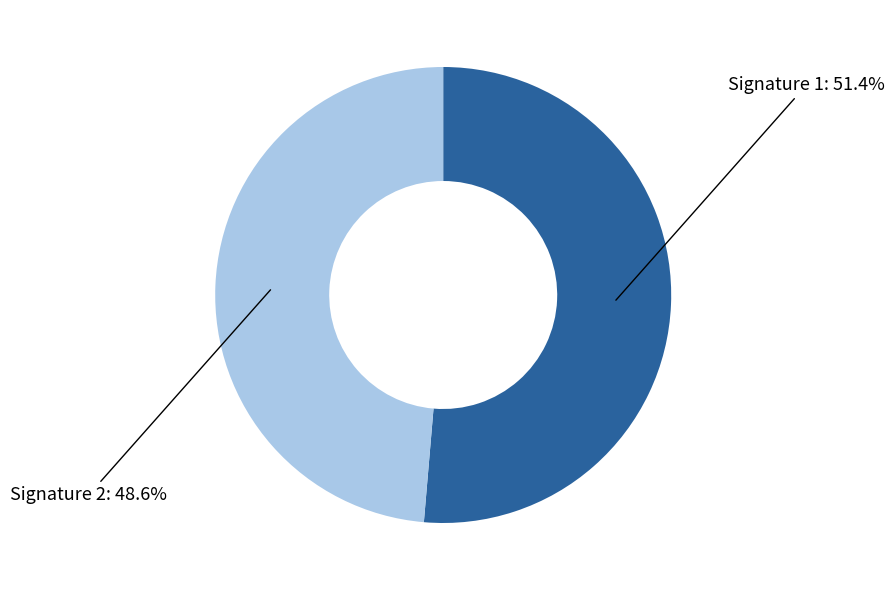

Does any single category account for the majority?

Yes